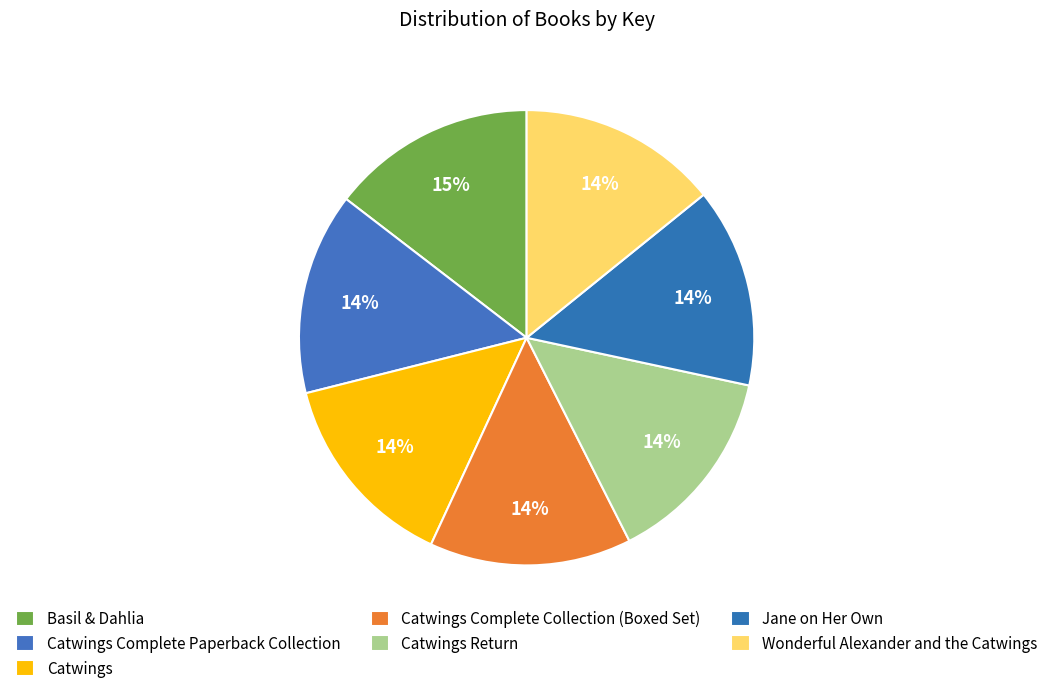

How many segments does this pie chart have?

7